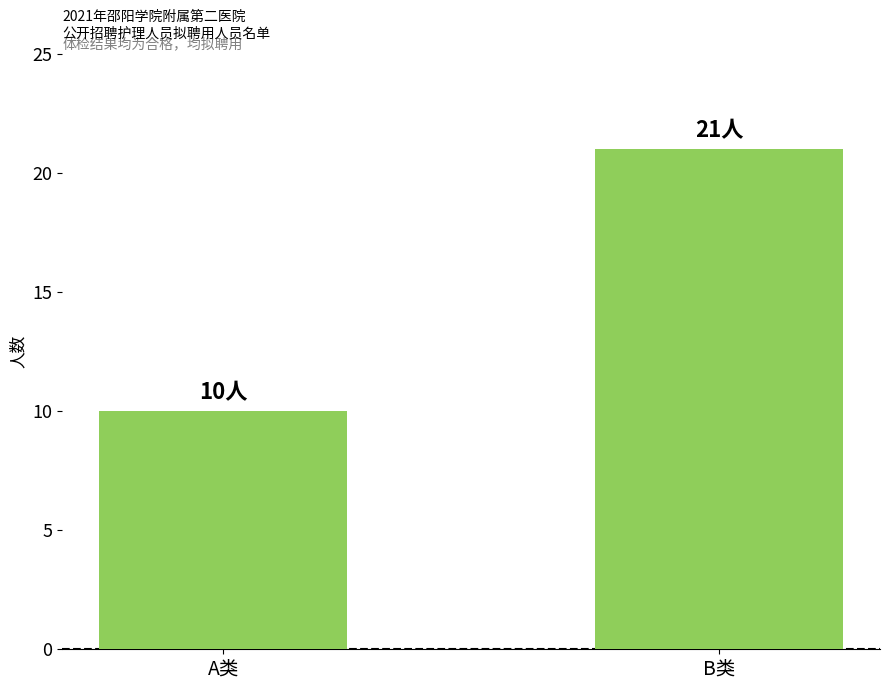

Are the bars horizontal?

No